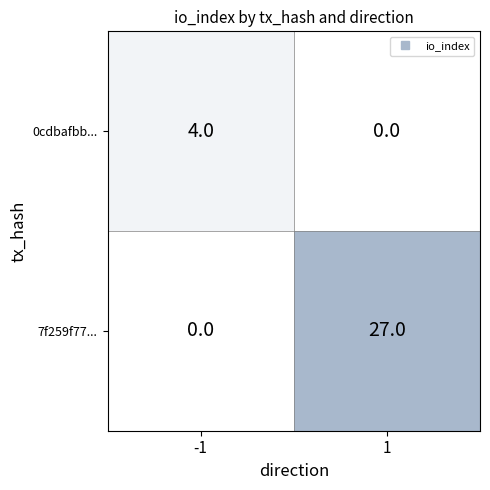

At -1, list the series in order from largest to smallest.

0cdbafbb..., 7f259f77...